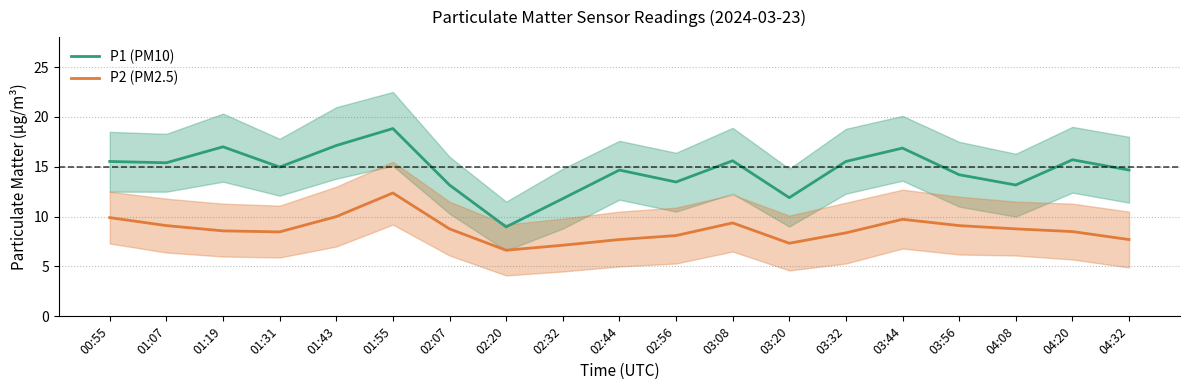

True or false: P1 (PM10) has a value of 6.1 at 03:20.

False